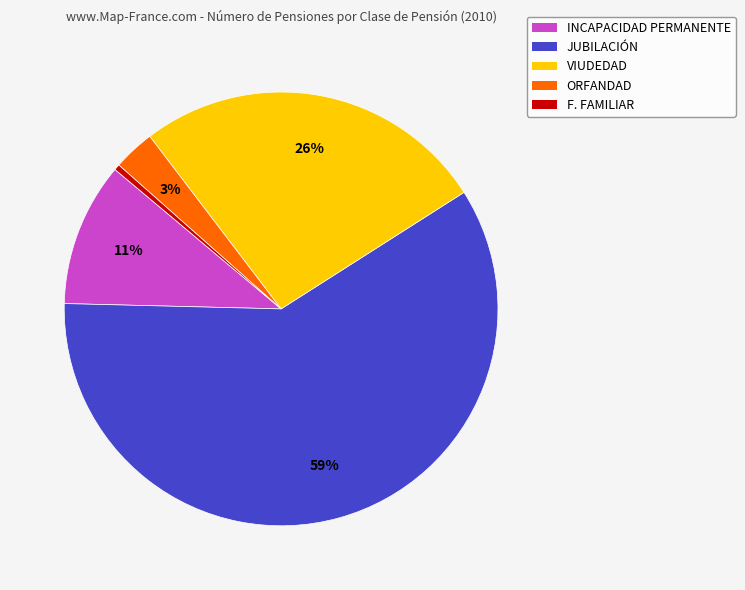

Combined, do ORFANDAD and JUBILACIÓN account for over 50%?

Yes